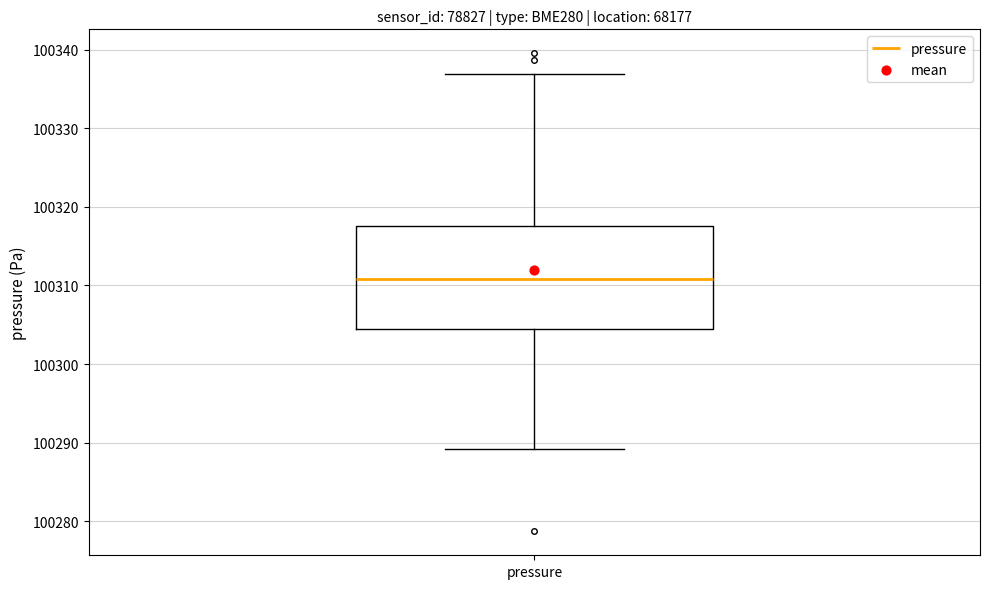

Where does the median line of the box for pressure sit on the y-axis? The values are not printed on the chart, so give them approximately, as read against the axis.

100311